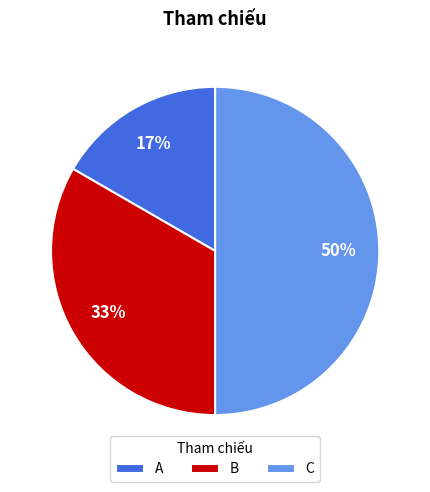

What percentage is the A slice, to the nearest percent?

17%